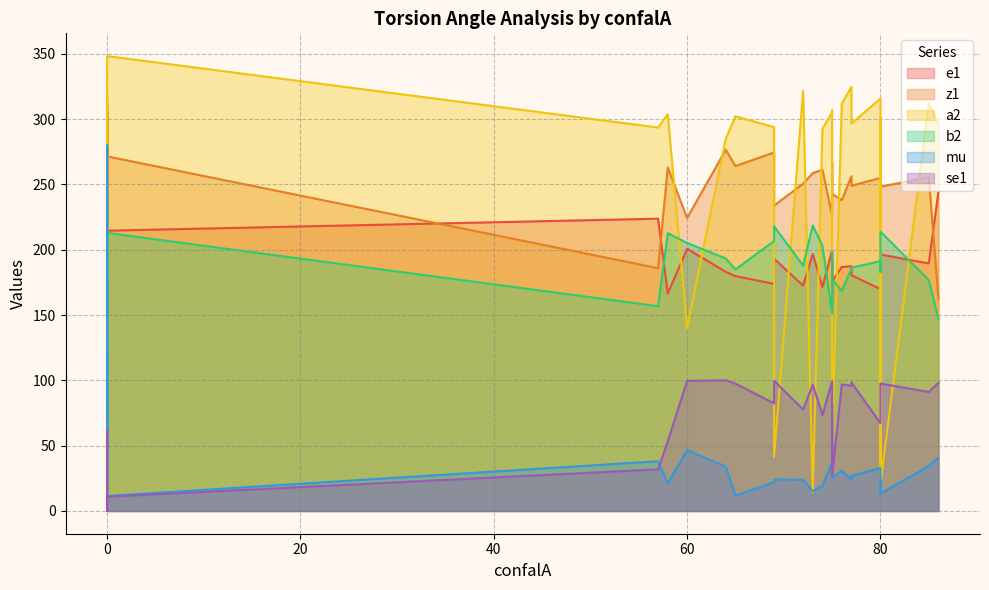

True or false: b2 has a value of 251.9 at 57.

False